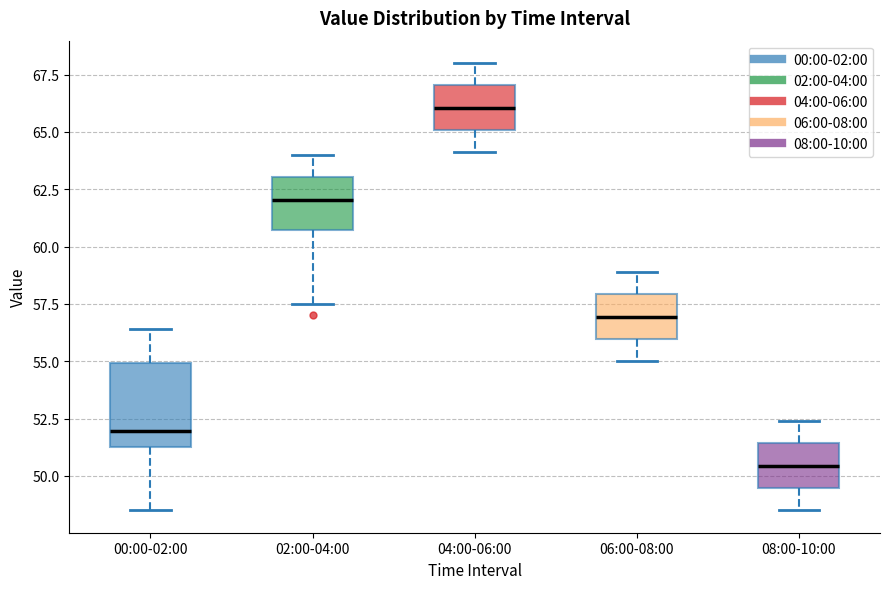

Which box has the lowest median line?

08:00-10:00